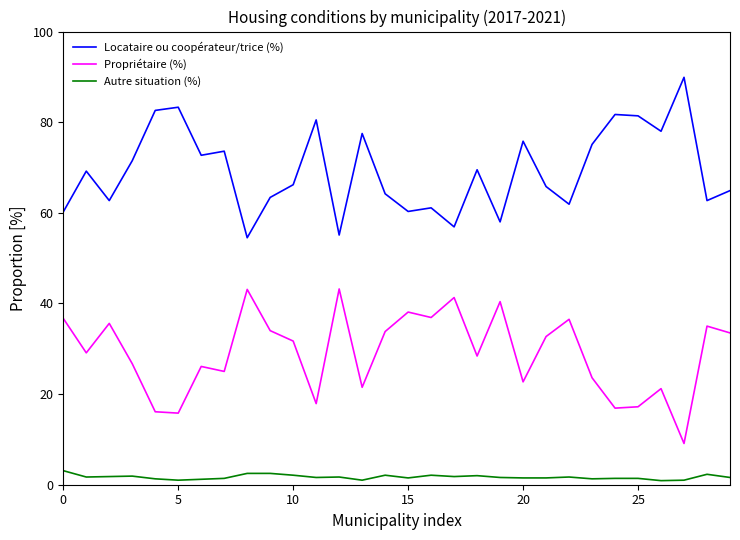

What is the highest value of the Autre situation (%) series?

3.1